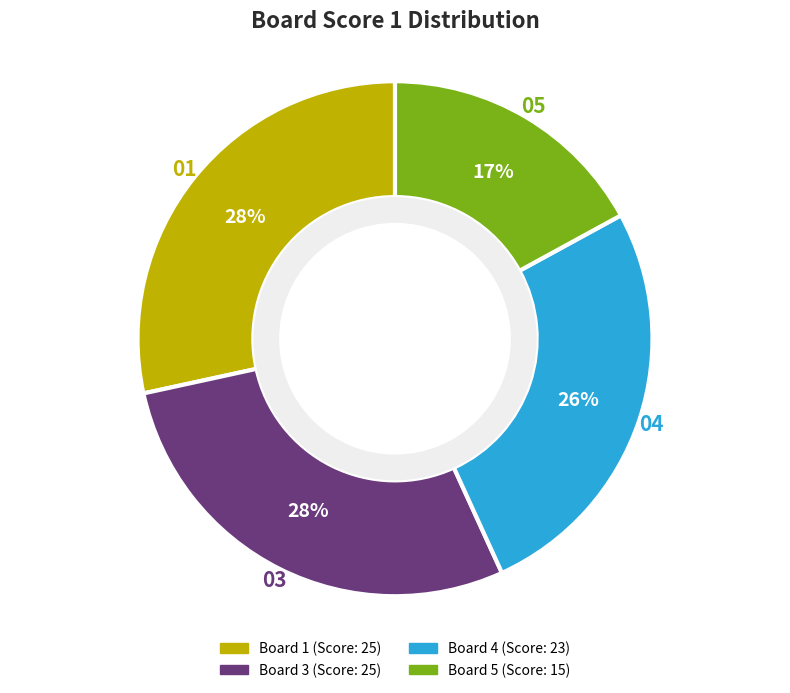

Does any single category account for the majority?

No